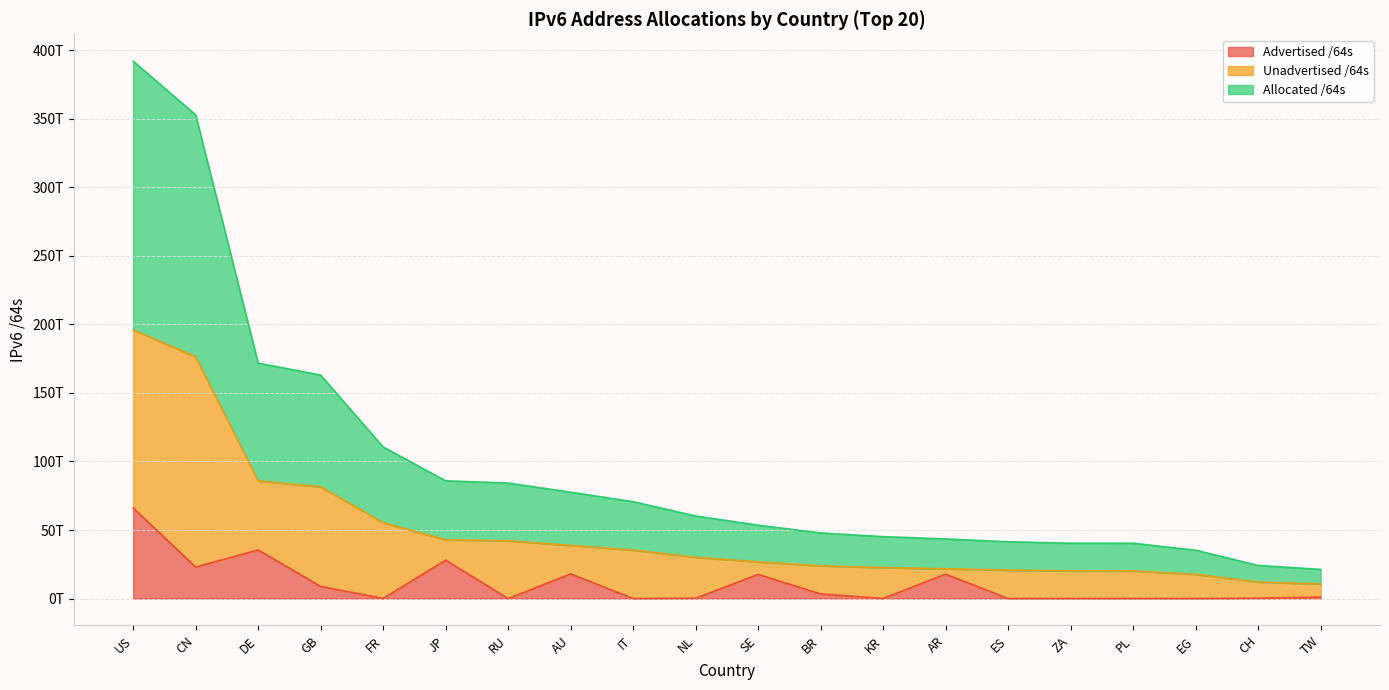

What is the sum of all Allocated /64s values?

980590911750146